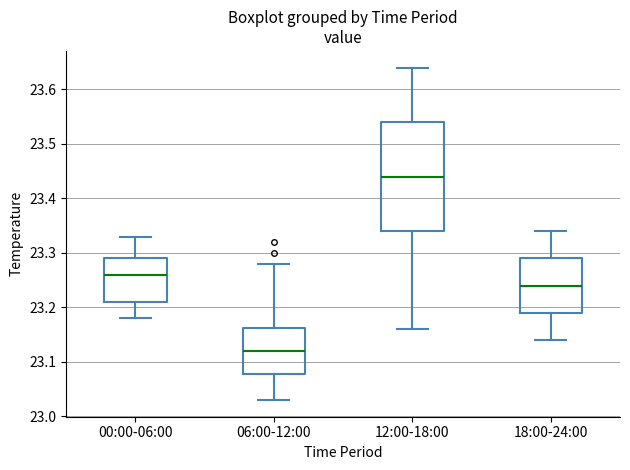

Comparing the boxes themselves (not the whiskers), which one is the tallest?

12:00-18:00